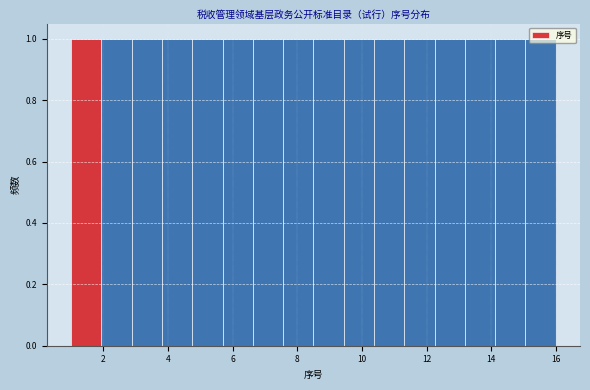

Reading left to right, transcribe this chart: for each bar, give the range it covers on the x-axis and its height. Neither the bar edges nor the heights are printed on the chart, so give them approximately, as read against the axes.

1.0 to 2.0: 1
2.0 to 2.8: 1
2.8 to 3.8: 1
3.8 to 4.8: 1
4.8 to 5.6: 1
5.6 to 6.6: 1
6.6 to 7.6: 1
7.6 to 8.6: 1
8.6 to 9.4: 1
9.4 to 10.4: 1
10.4 to 11.4: 1
11.4 to 12.2: 1
12.2 to 13.2: 1
13.2 to 14.2: 1
14.2 to 15.0: 1
15.0 to 16.0: 1